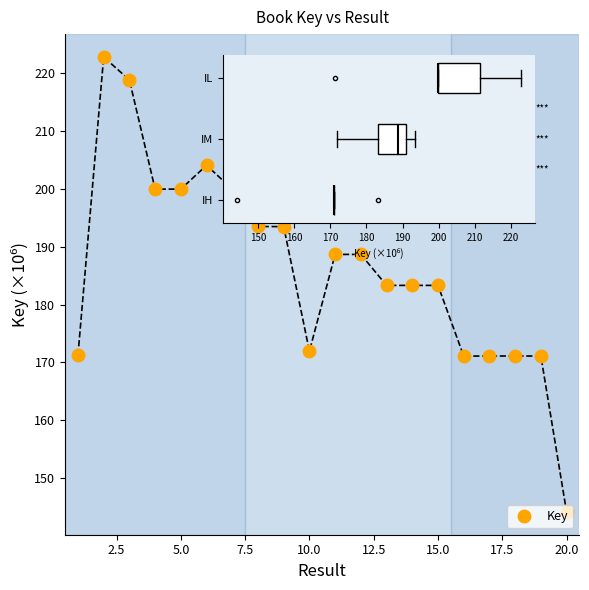

What is the average value?

186.6